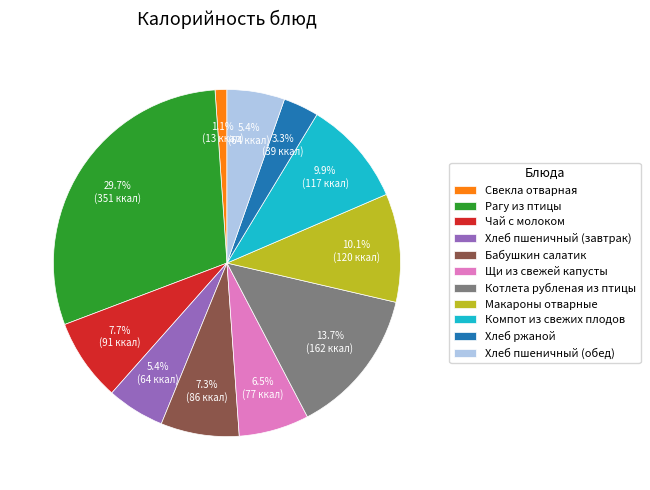

How many slices are in this pie chart?

11